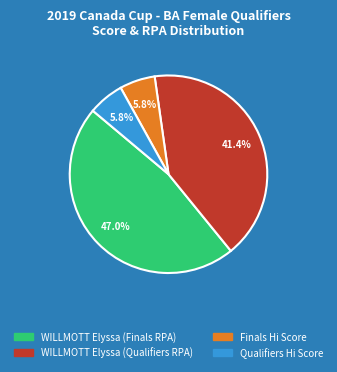

Between Qualifiers Hi Score and WILLMOTT Elyssa (Qualifiers RPA), which is larger?

WILLMOTT Elyssa (Qualifiers RPA)